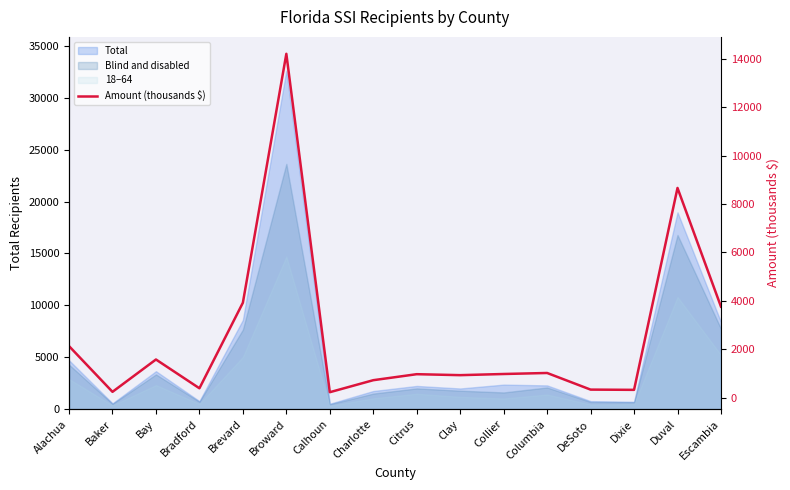

Reading left to right, transcribe all the data shown in this chart.

Alachua=2127	Baker=238	Bay=1574	Bradford=385	Brevard=3919	Broward=14202	Calhoun=223	Charlotte=719	Citrus=967	Clay=927	Collier=975	Columbia=1017	DeSoto=330	Dixie=320	Duval=8660	Escambia=3757